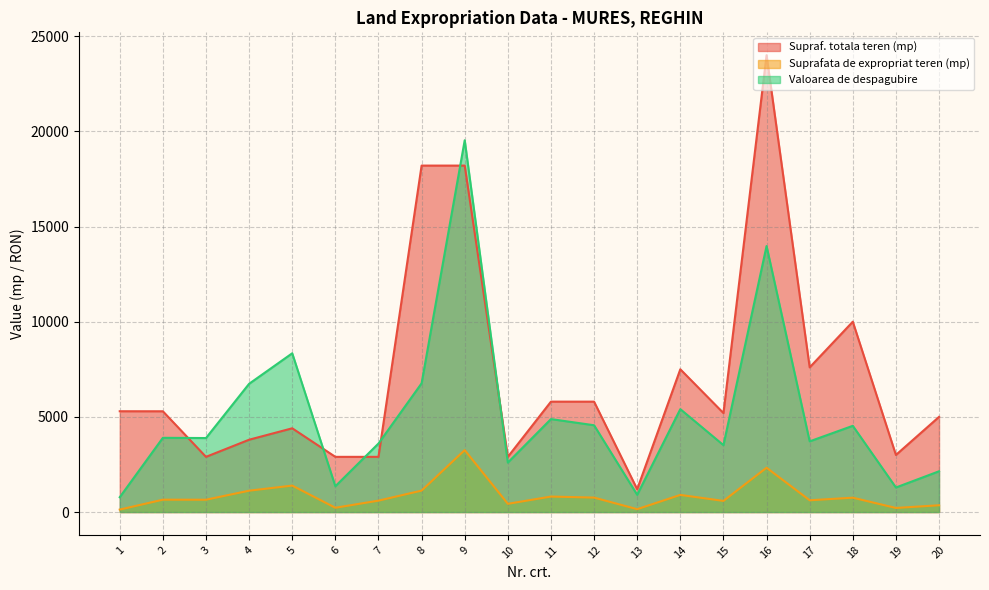

True or false: Valoarea de despagubire and Suprafata de expropriat teren (mp) intersect in this chart.

False